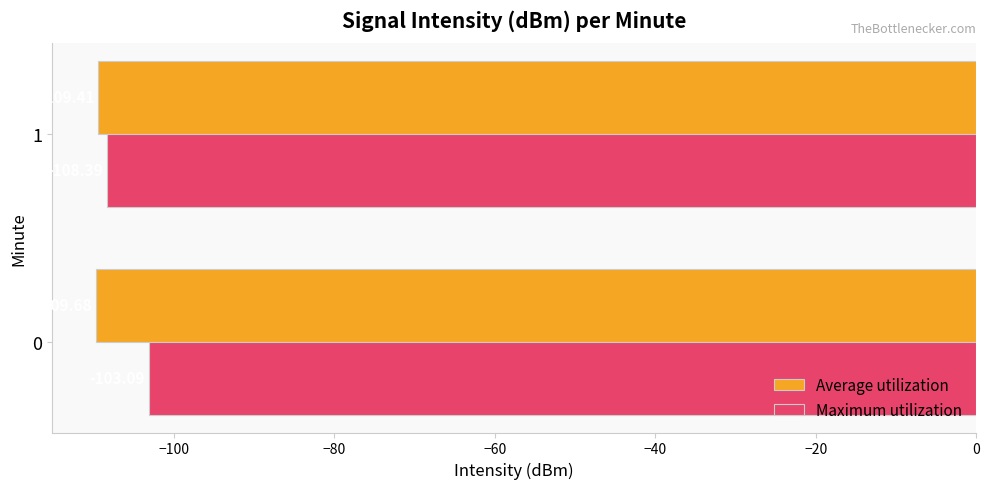

What is the sum of all Maximum utilization values?

-211.5